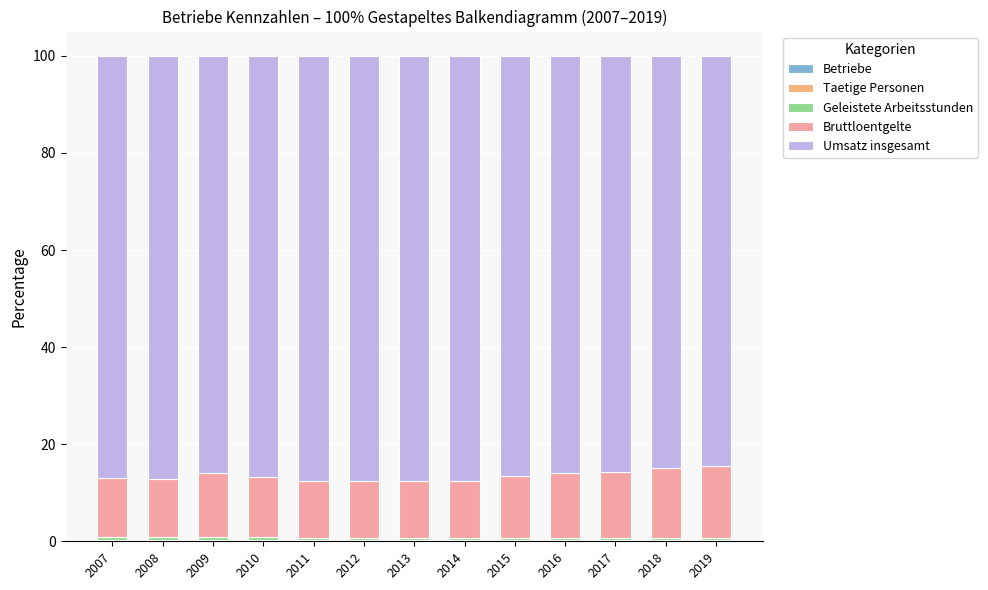

What is the sum of the Umsatz insgesamt values at 2014 and 2018?

172.4